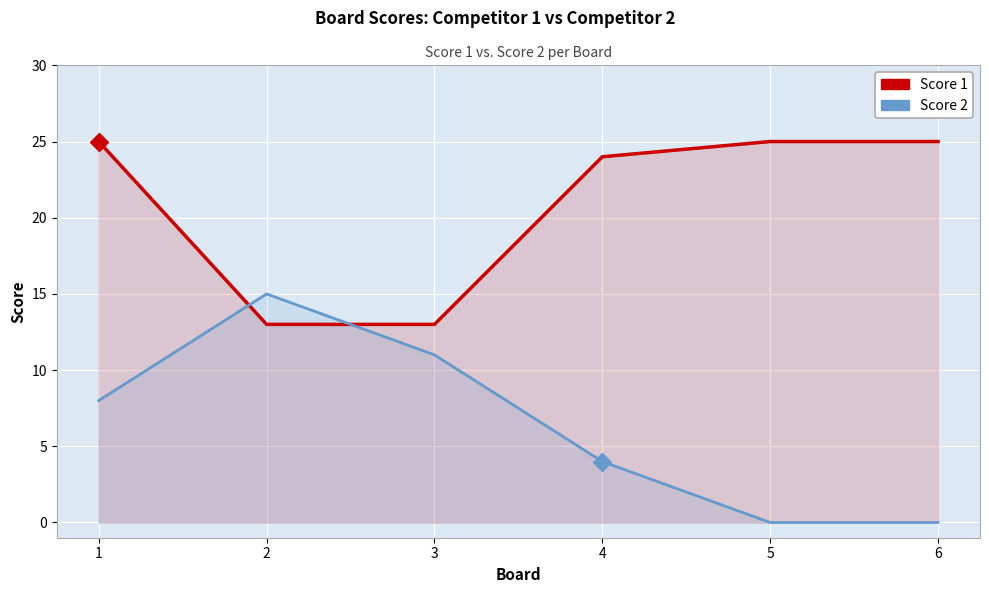

True or false: Score 1 has more than 0 interior local peaks.

False